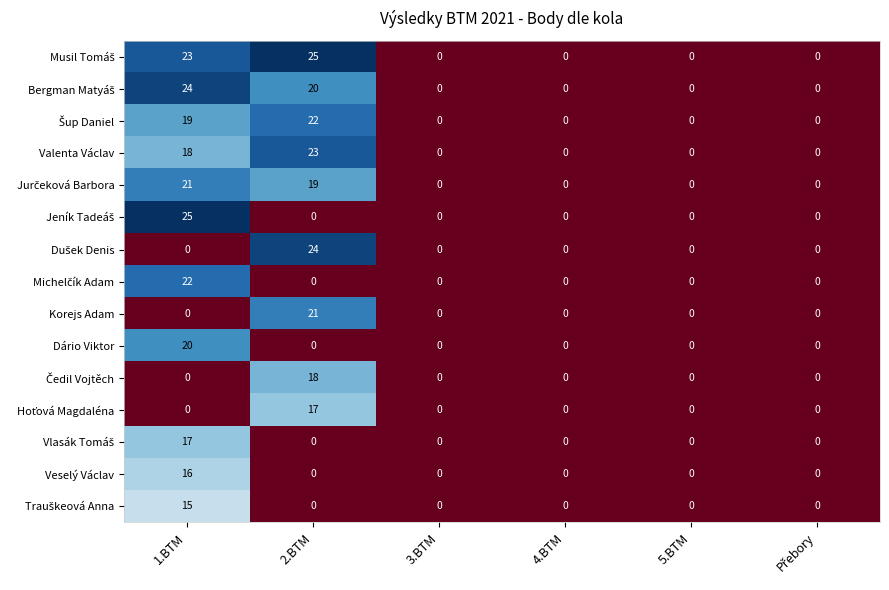

How many distinct data groups are displayed?

15